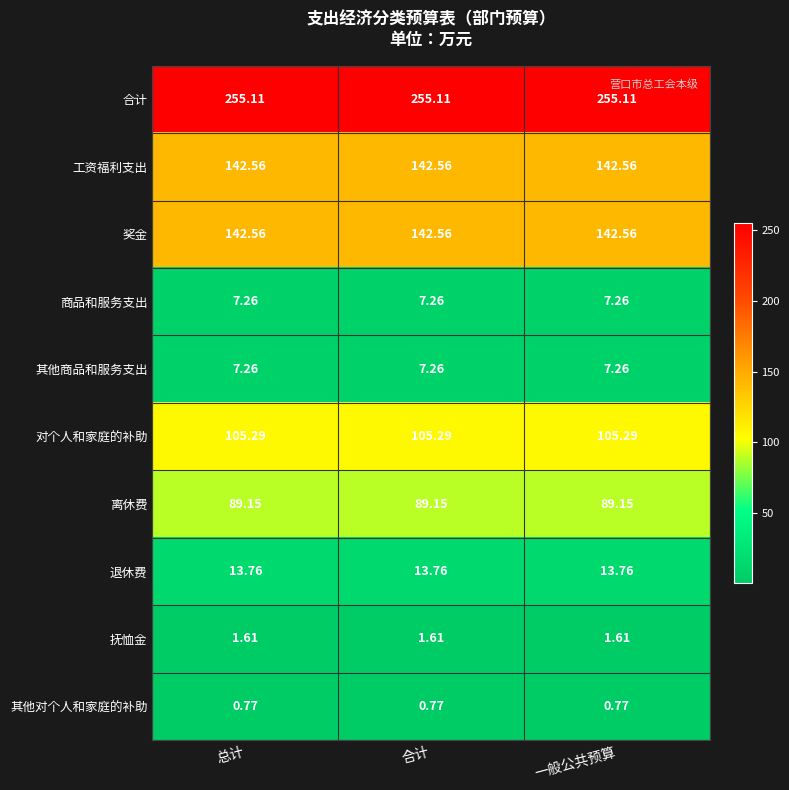

Is the value of 工资福利支出 at 合计 greater than the value of 离休费 at 一般公共预算?

Yes